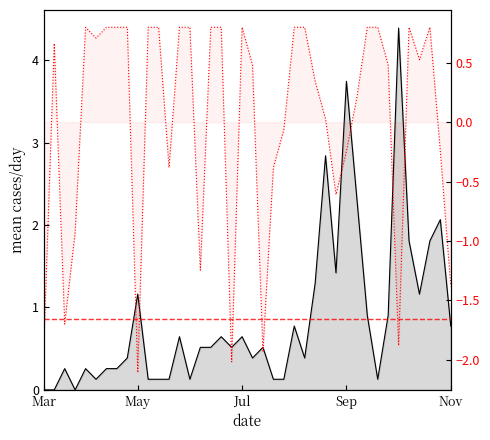

How many data points in Weeks on Chart are less than 0?

15